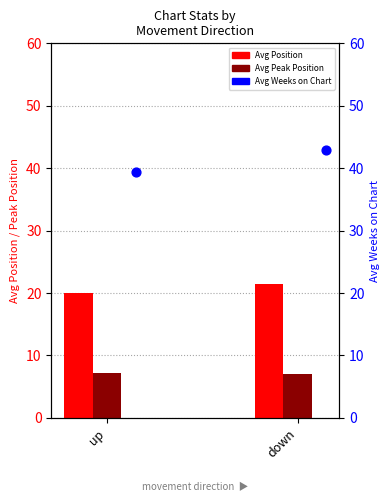

At how many categories does at least one series exceed 37?

2